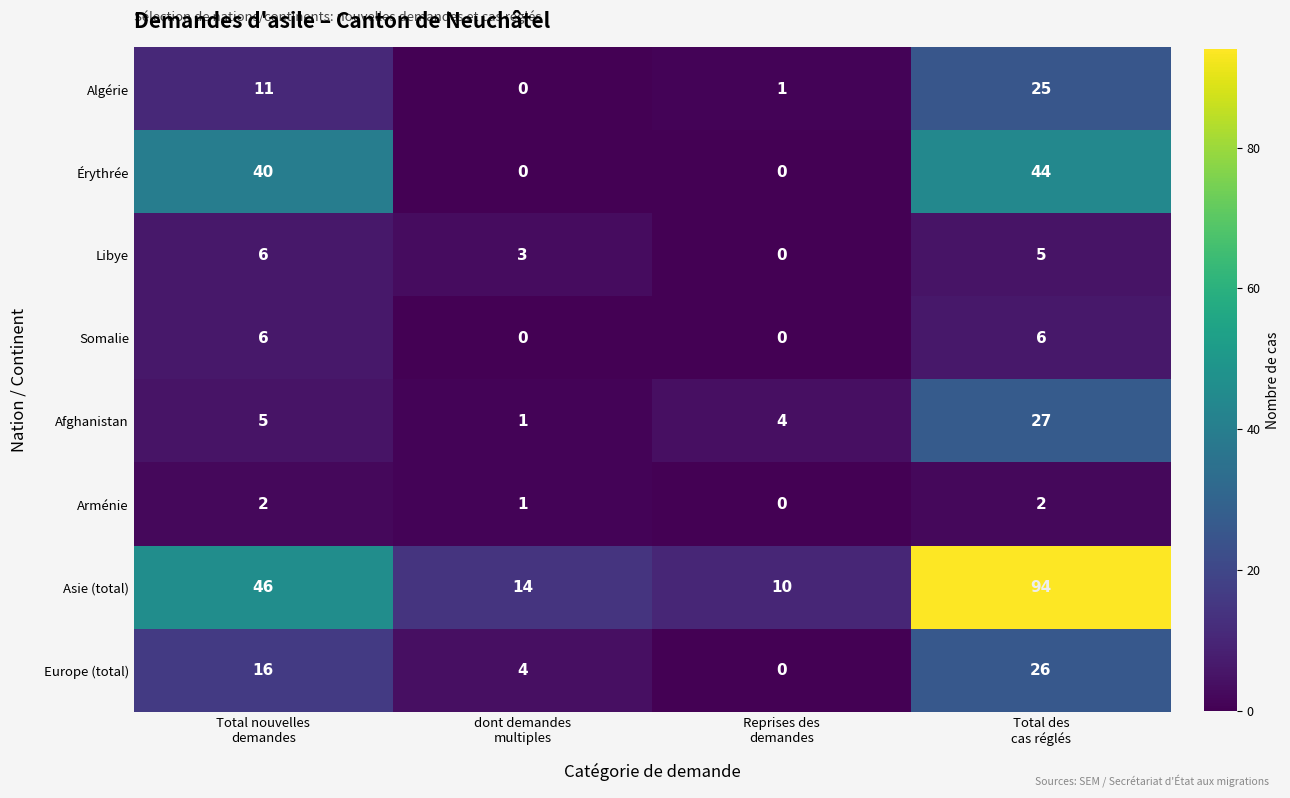

What is the maximum value for Afghanistan?

27